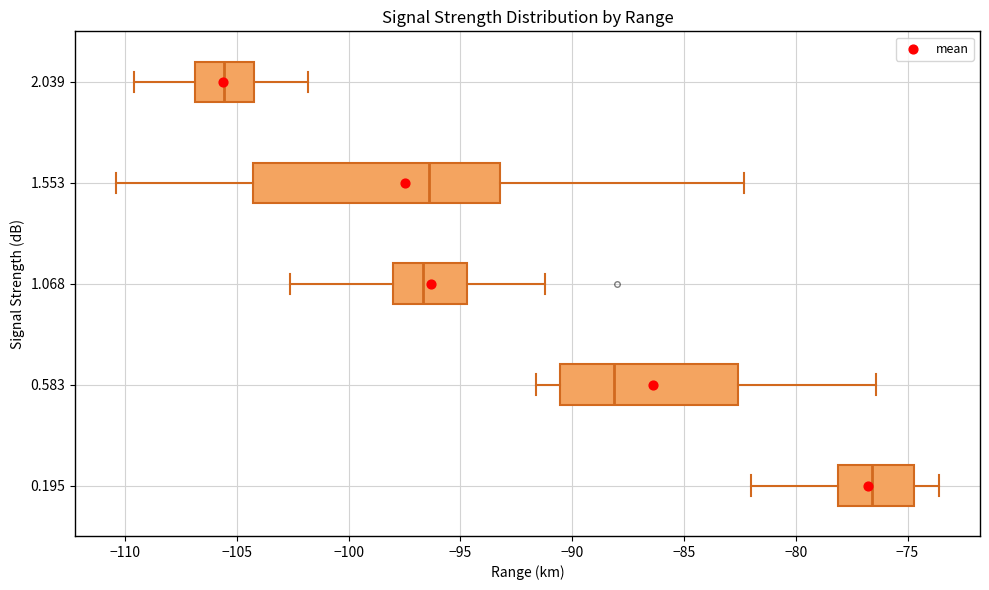

Which box is the widest, from its left edge to its right edge?

1.553